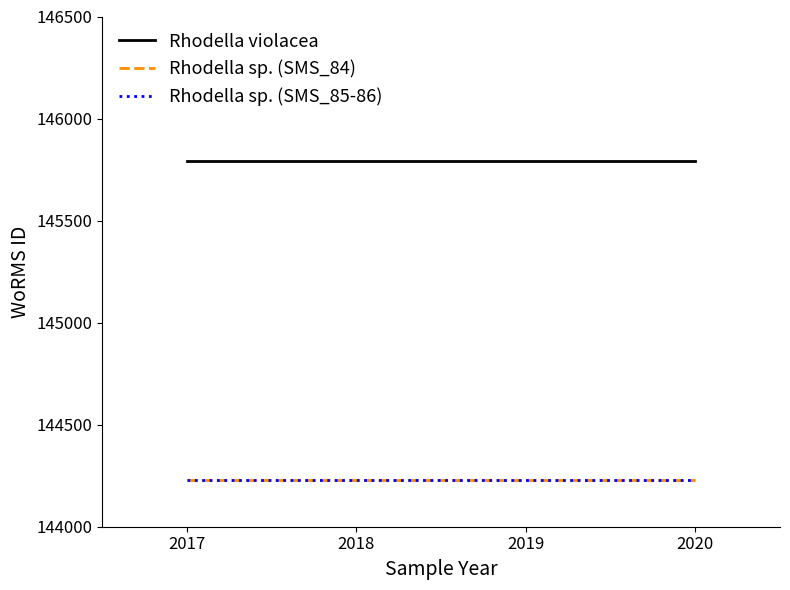

What is the sum of all Rhodella sp. (SMS_84) values?

576912